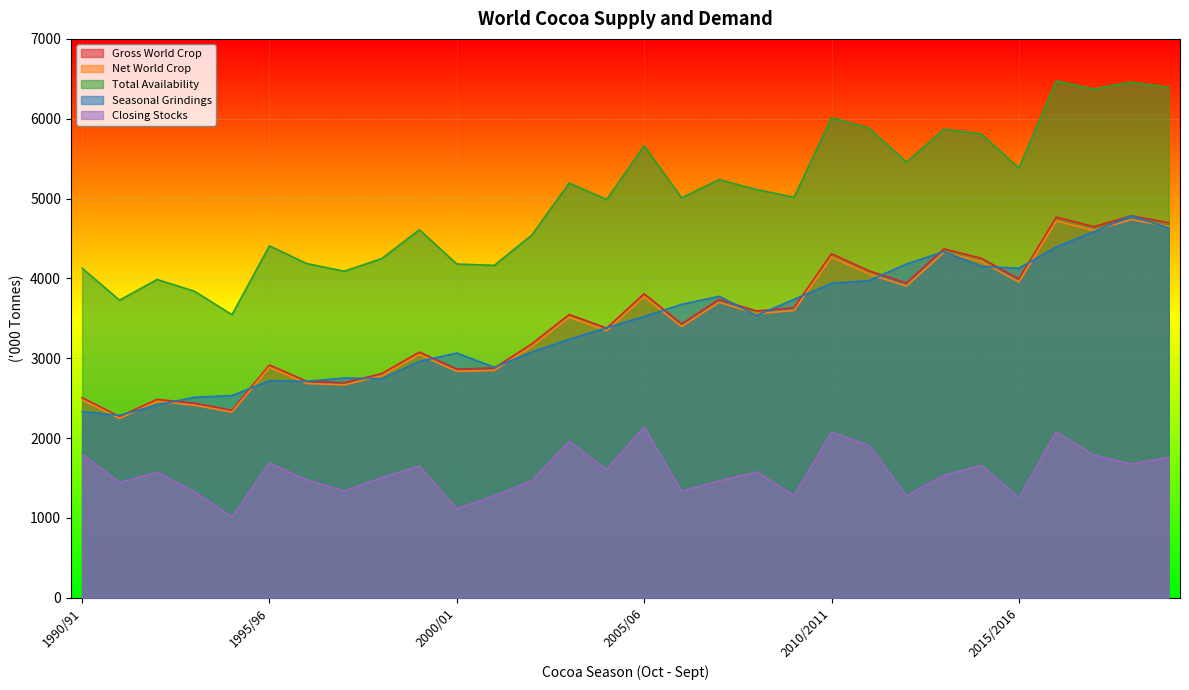

What position from the right is 2000/01?

20